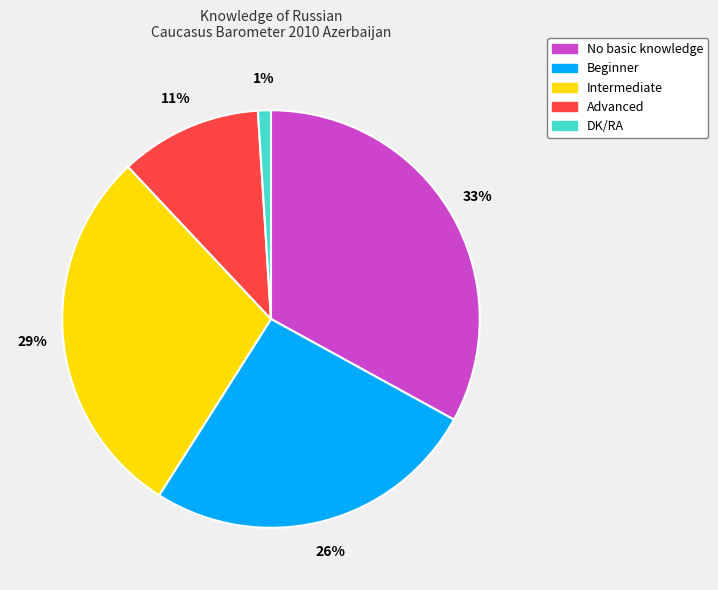

Is there any slice that represents more than half of the pie?

No